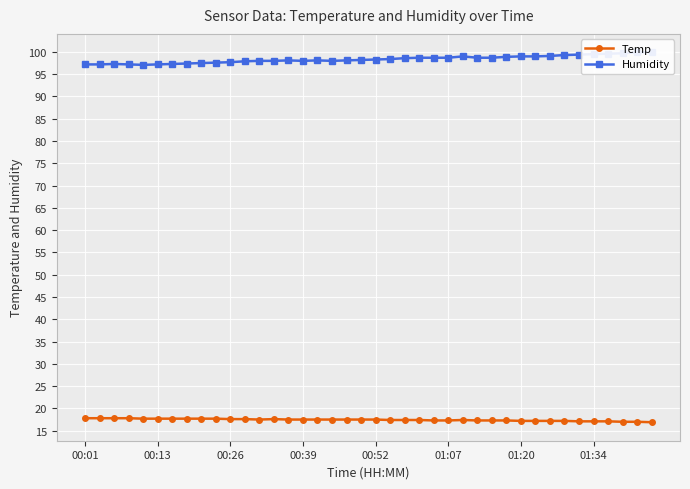

What position from the left is 21?

22